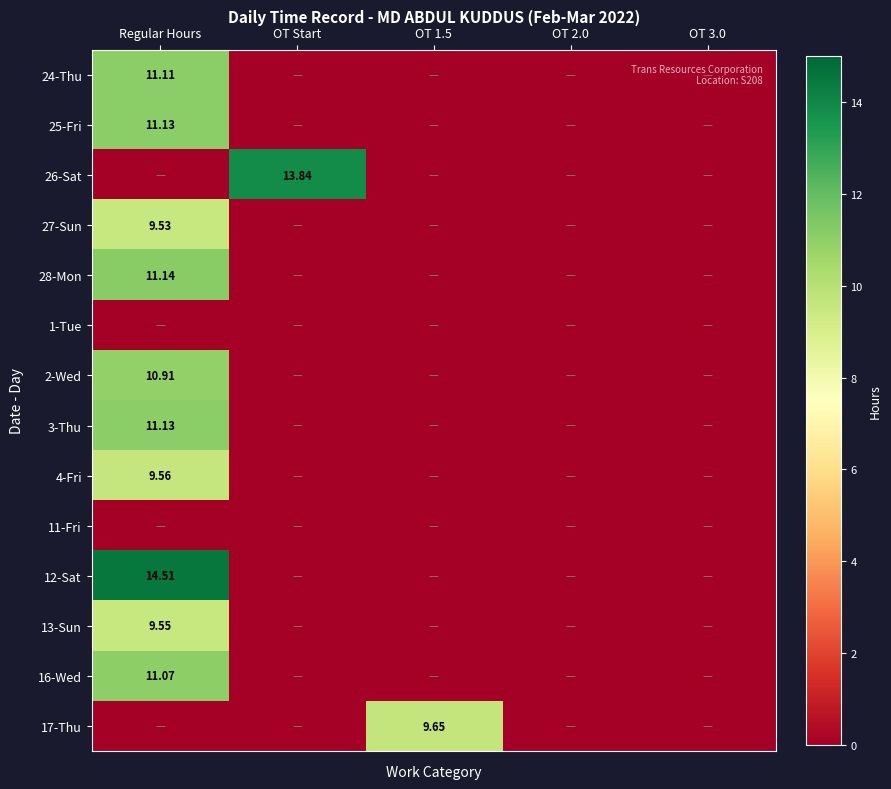

Which label corresponds to the largest value in the chart?

Regular Hours